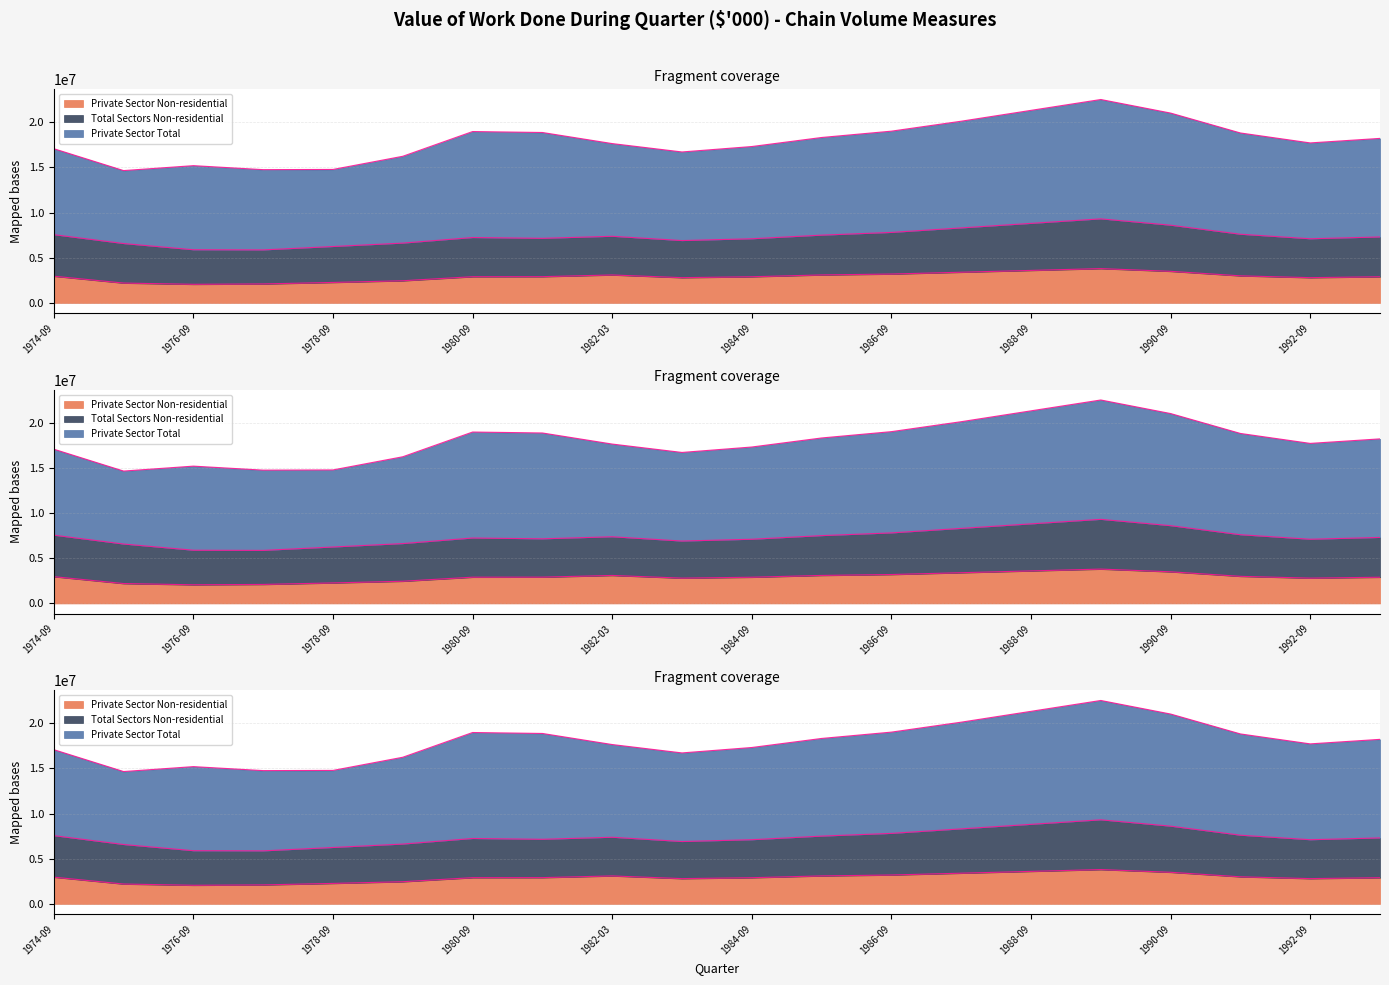

How many values in the Private Sector Total series are below 10800000?

10